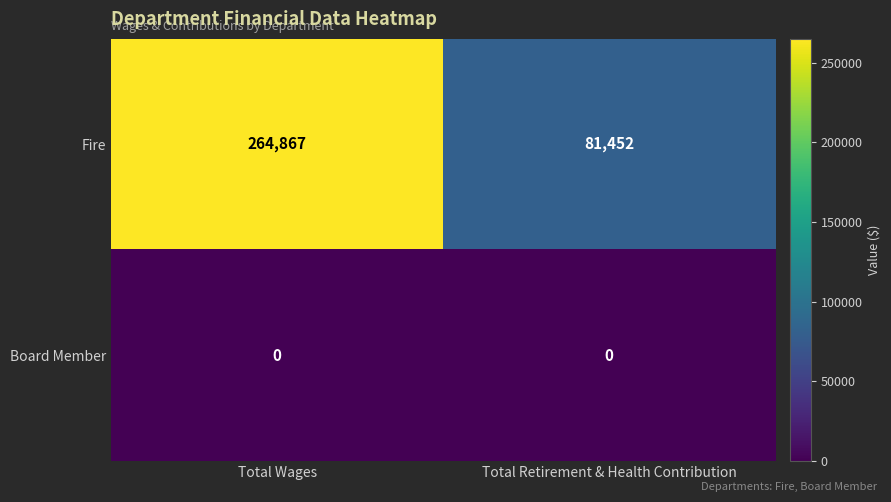

True or false: Board Member has a value of 0 at Total Retirement & Health Contribution.

True